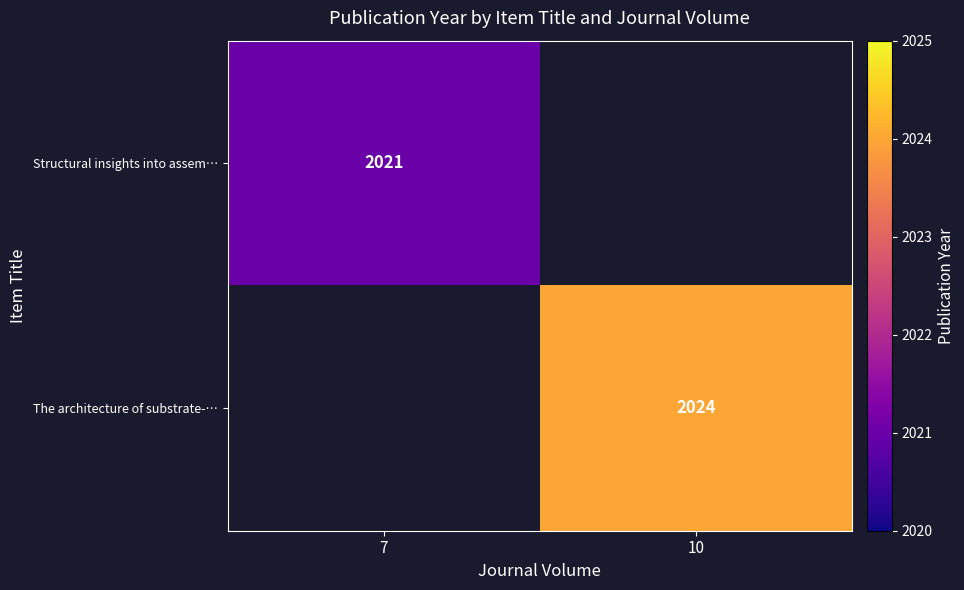

At how many categories does at least one series exceed 2022?

1